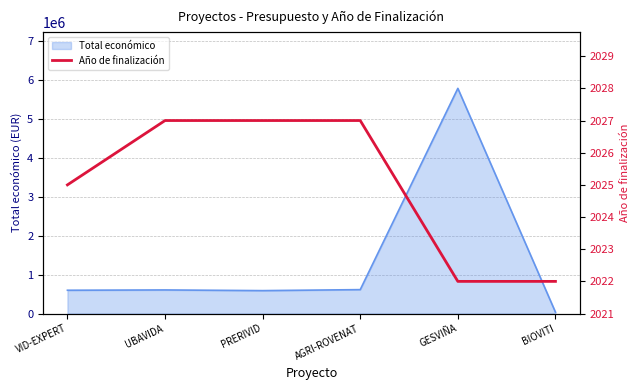

At which label does Total económico reach its peak?

GESVIÑA